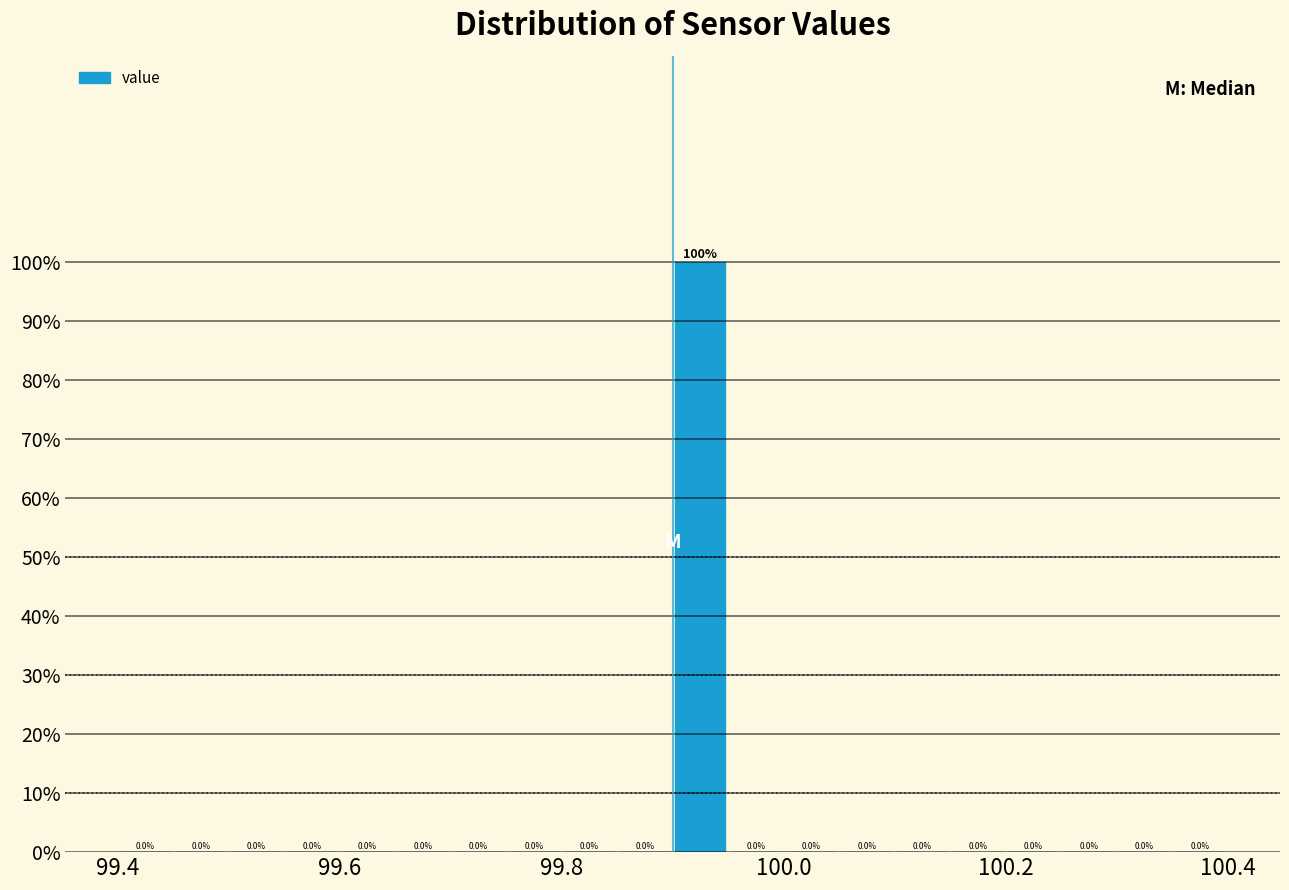

Read against the x-axis, roughly where is the centre of the tallest bar?

99.92